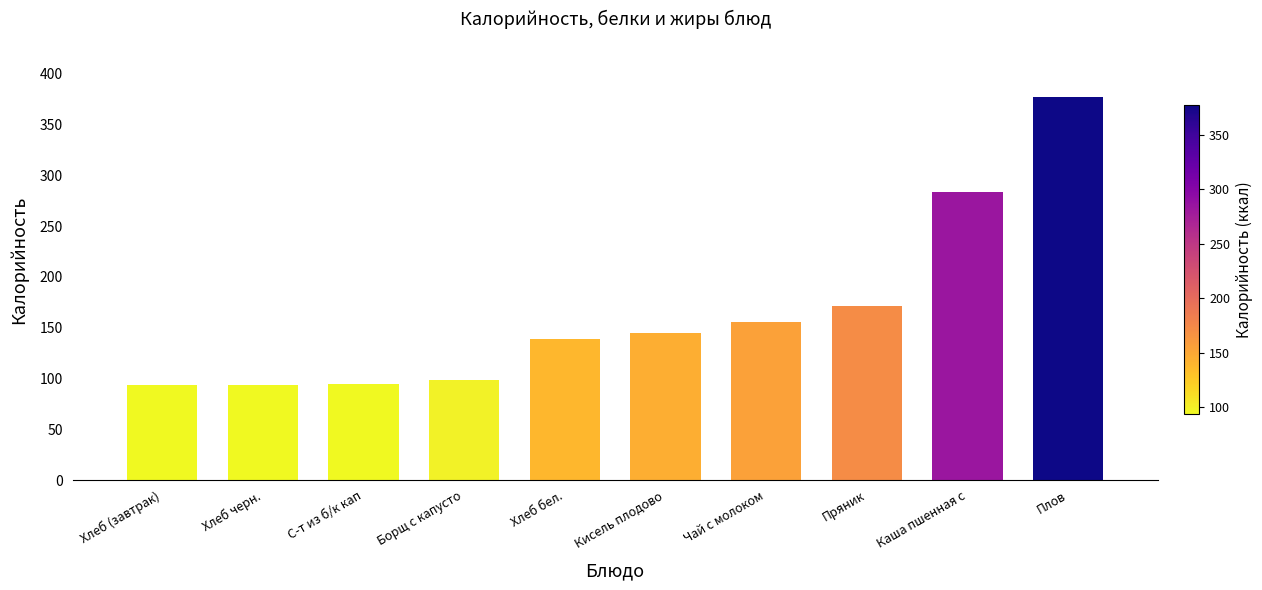

The value of Калорийность at Плов is 545.5. True or false?

False